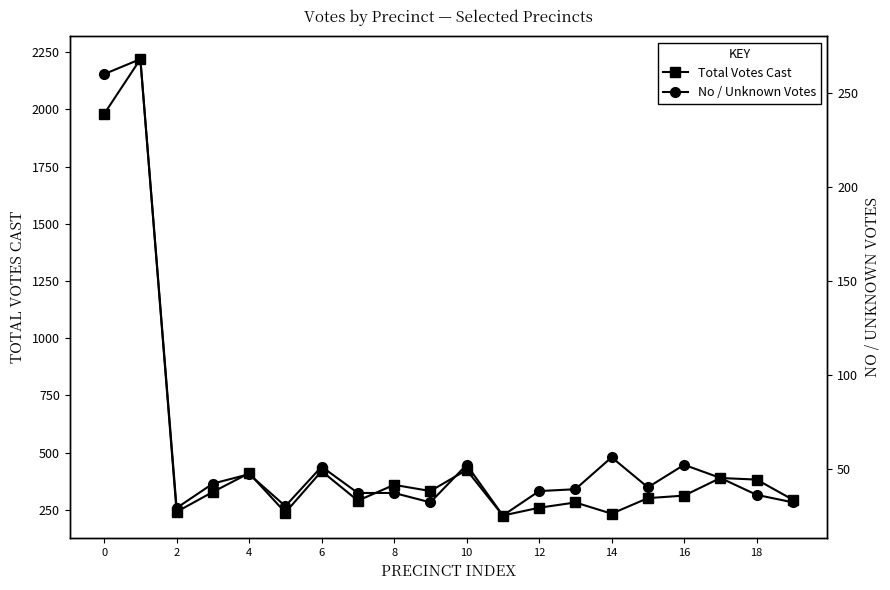

List the series in order of their peak value, lowest first.

No / Unknown Votes, Total Votes Cast